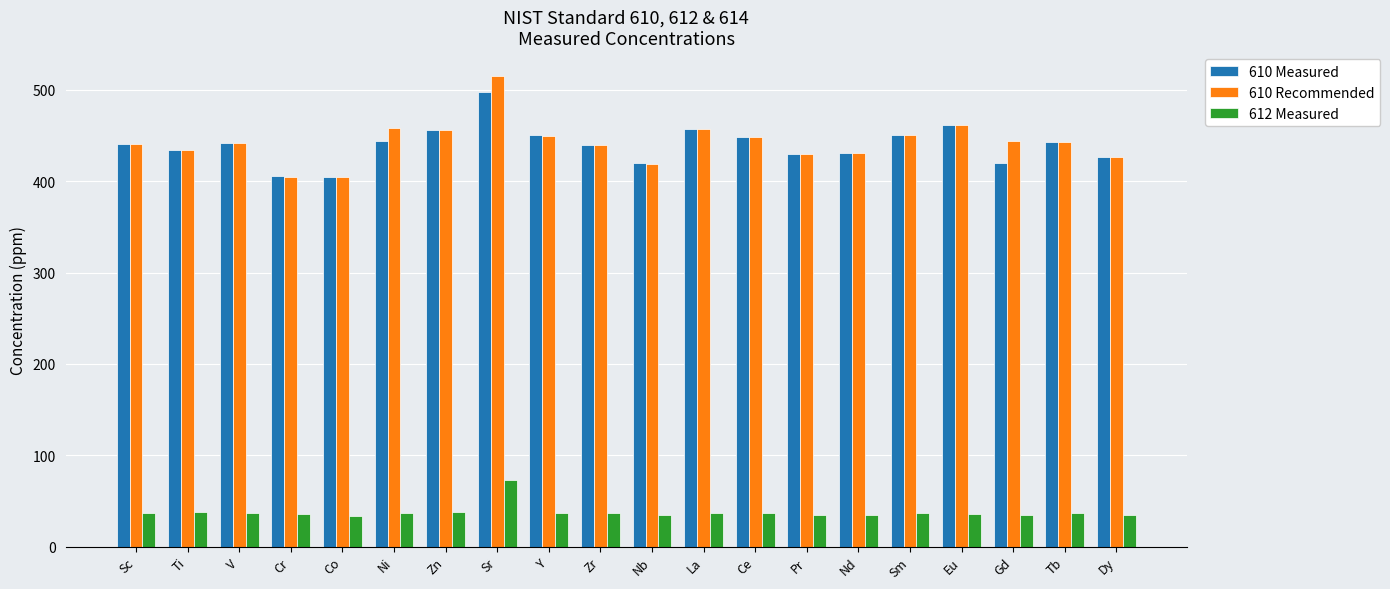

What is the total value across all series at Sm?

938.4